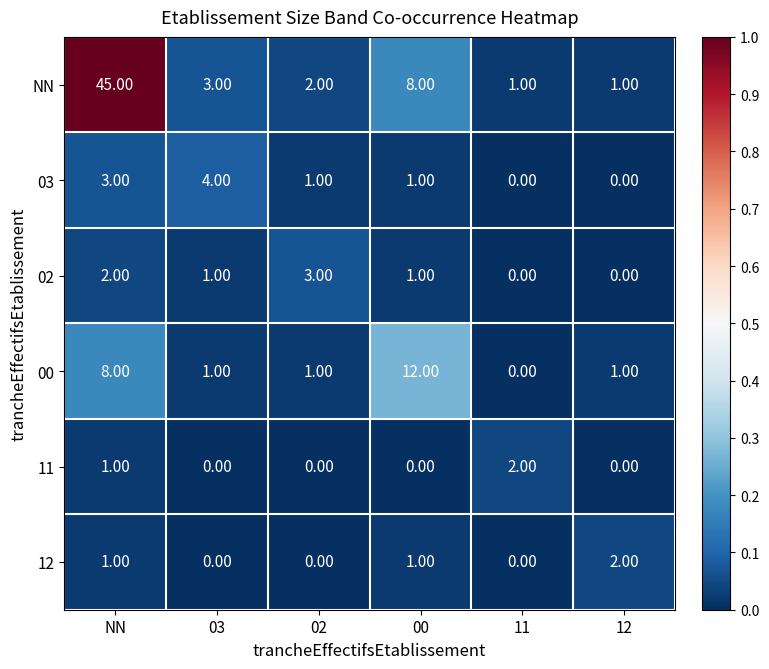

Which series changed the most between NN and 03?

NN